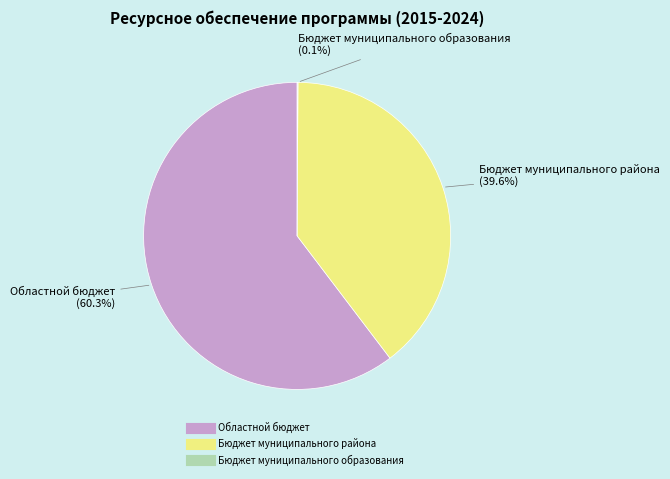

What percentage do Областной бюджет and Бюджет муниципального района together represent?

99.9%